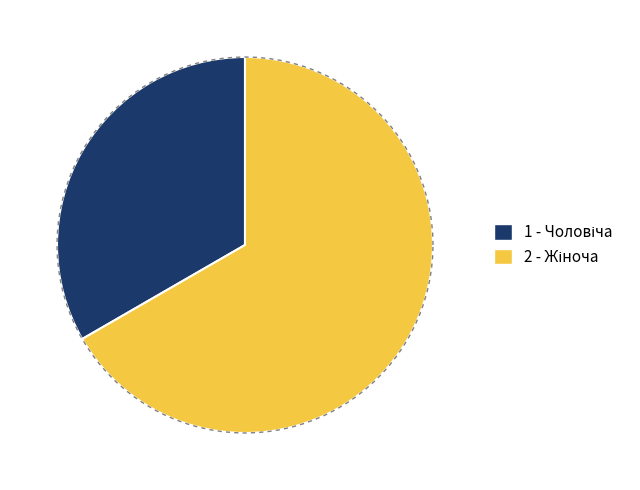

To the nearest percent, what is the combined percentage of Жіноча and Чоловіча?

100%